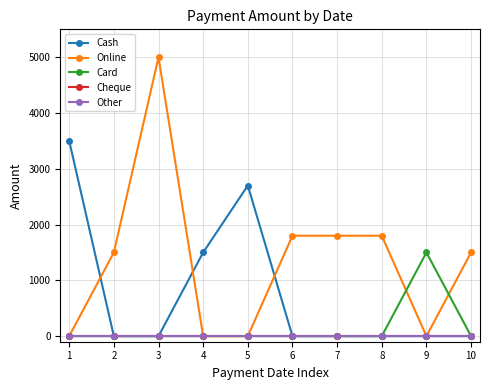

Between 6 and 2, which is larger?

6